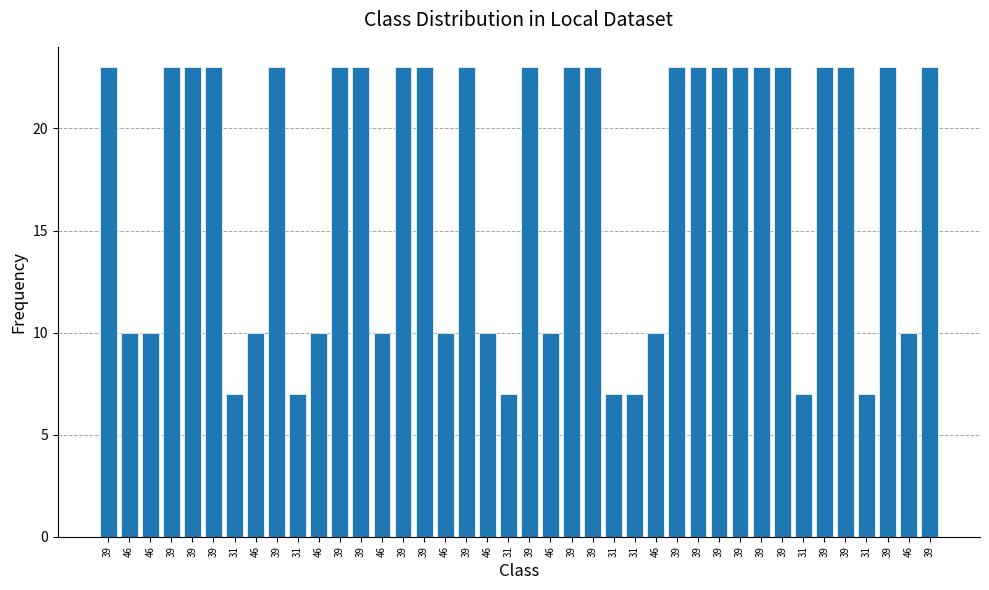

How many values are between 10 and 23?

33